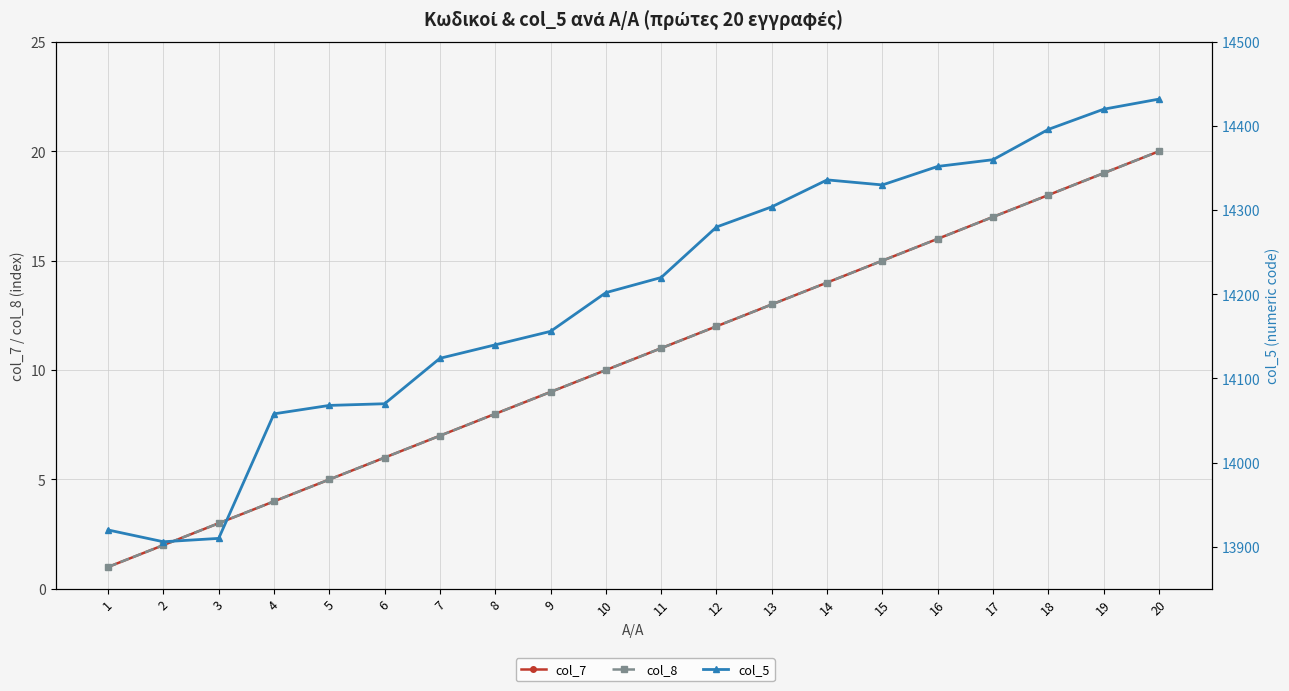

Rank the series by their maximum value, from lowest to highest.

col_7, col_8, col_5